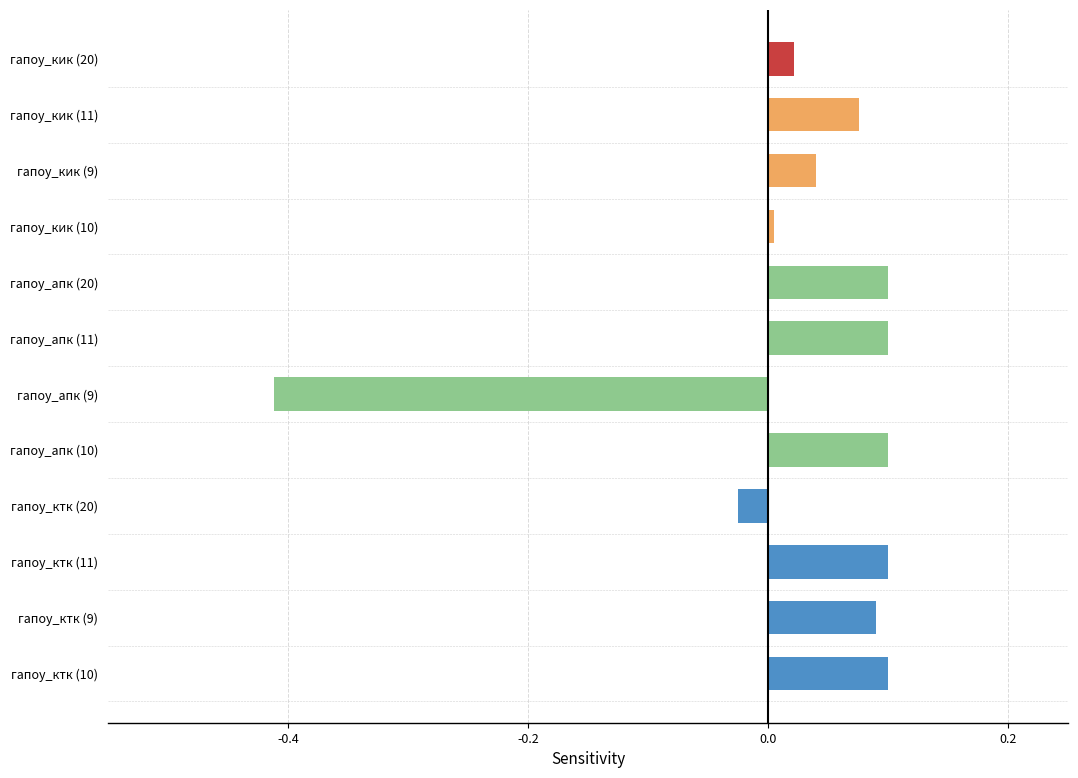

True or false: the data shows 0.0 at гапоу_ктк (11).

False